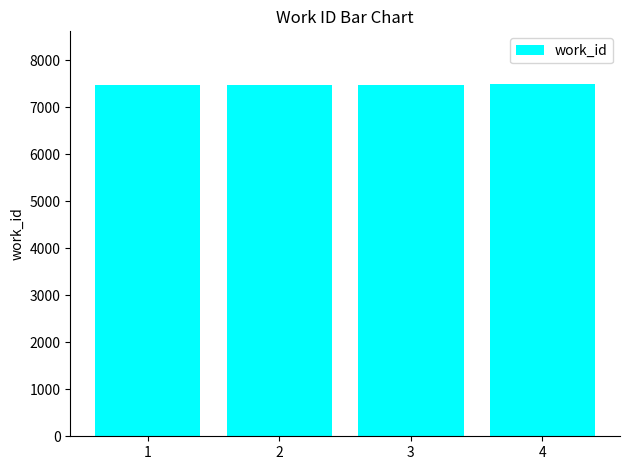

What is the maximum value shown in the chart?

7496